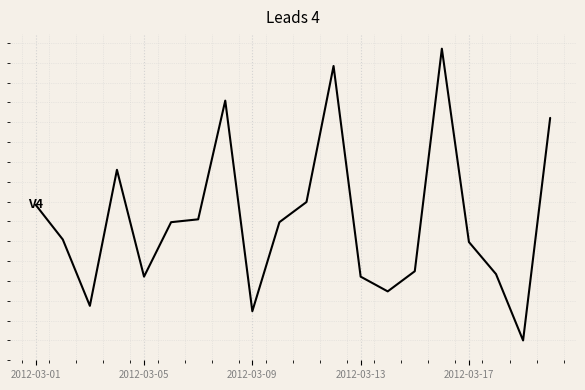

Does the chart display data point markers on the line(s)?

No